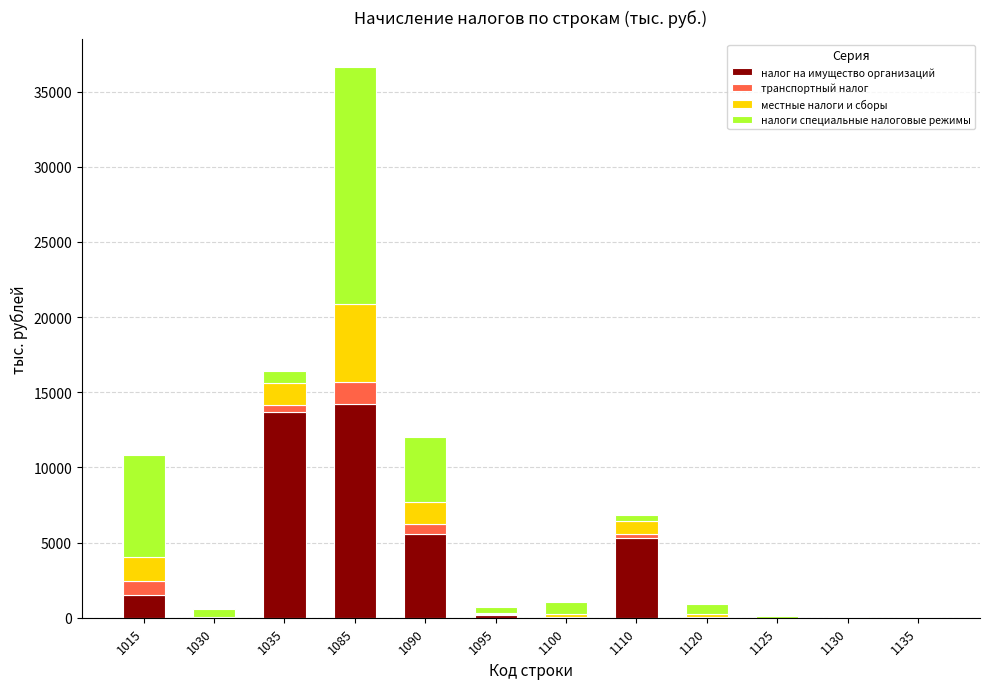

Is it true that налог на имущество организаций equals 26 at 1135?

True